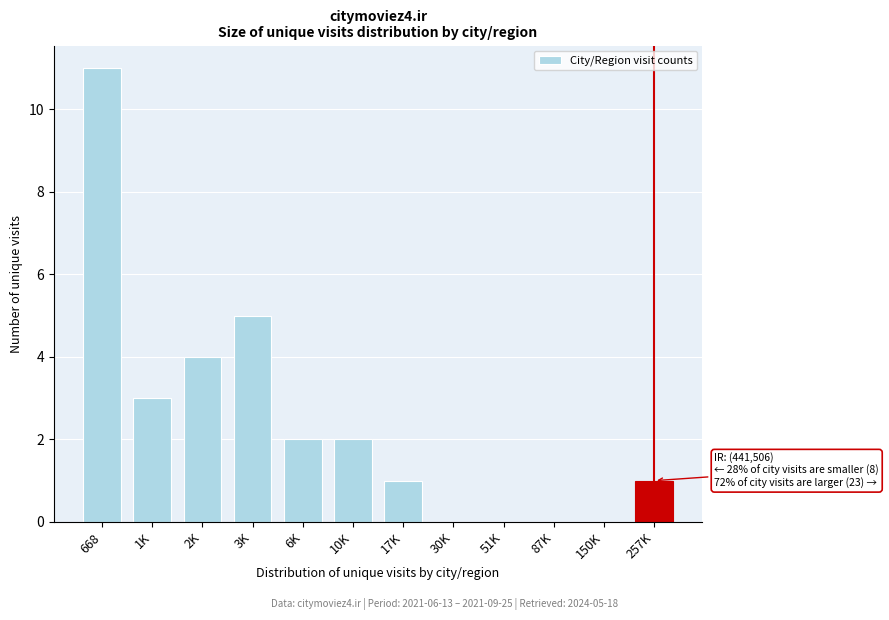

Reading left to right, list all the values displayed in this chart.

668=11	1K=3	2K=4	3K=5	6K=2	10K=2	17K=1	30K=0	51K=0	87K=0	150K=0	257K=1